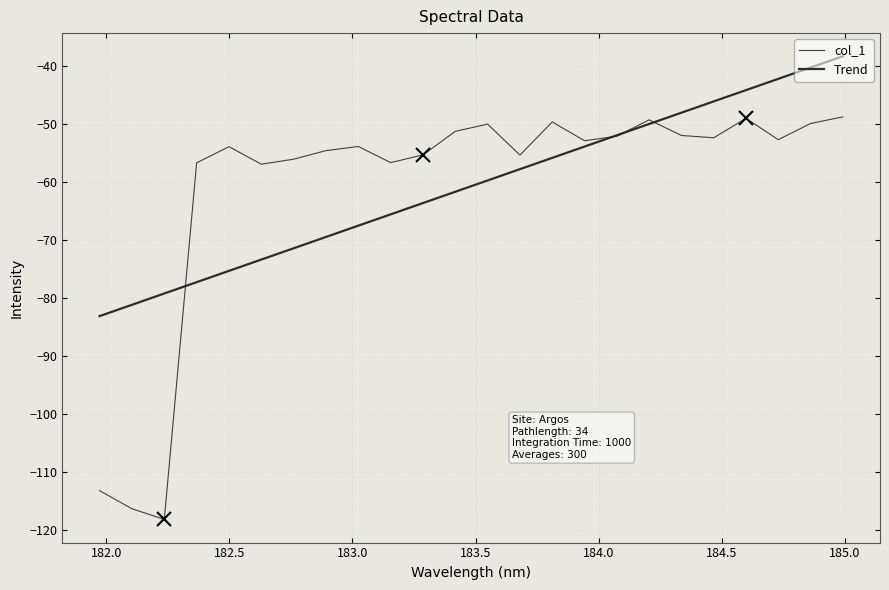

How many lines are shown in the chart?

2